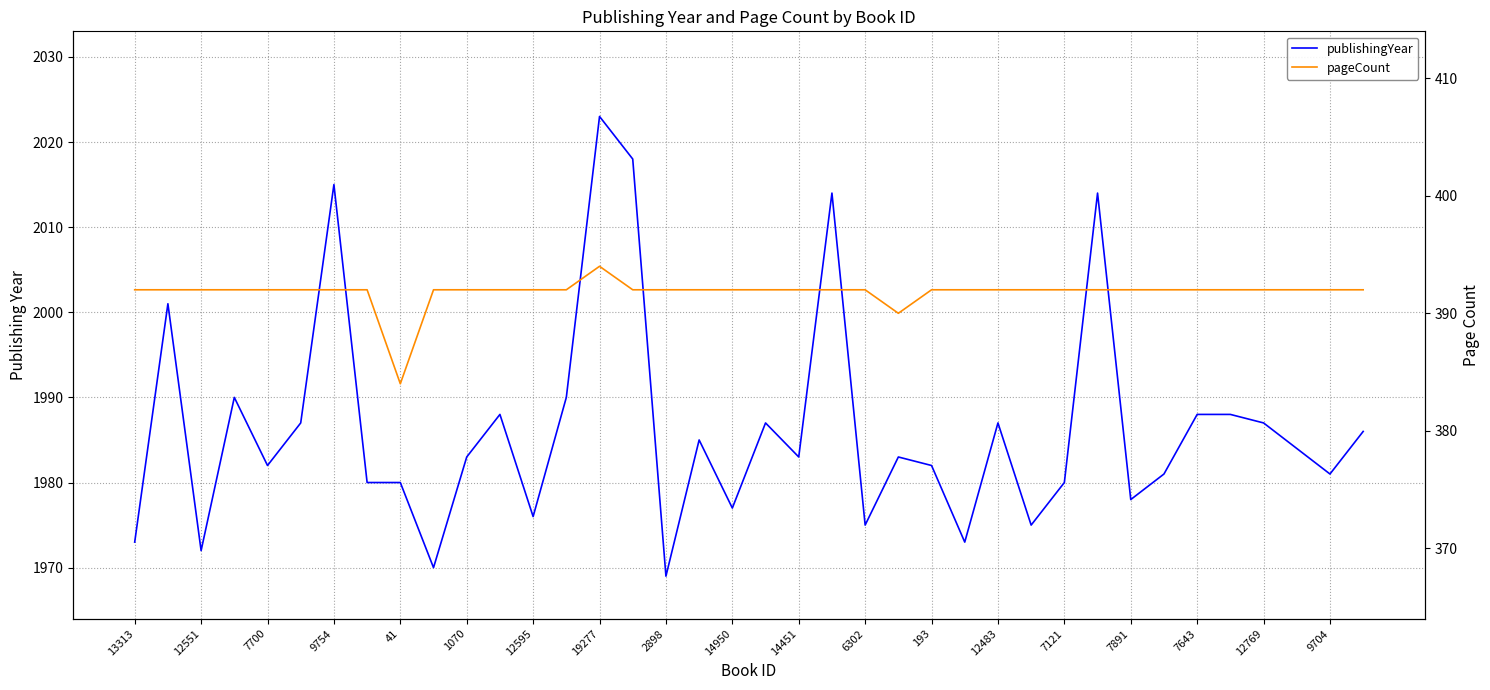

Rank the series at 21 from highest to lowest value.

publishingYear, pageCount